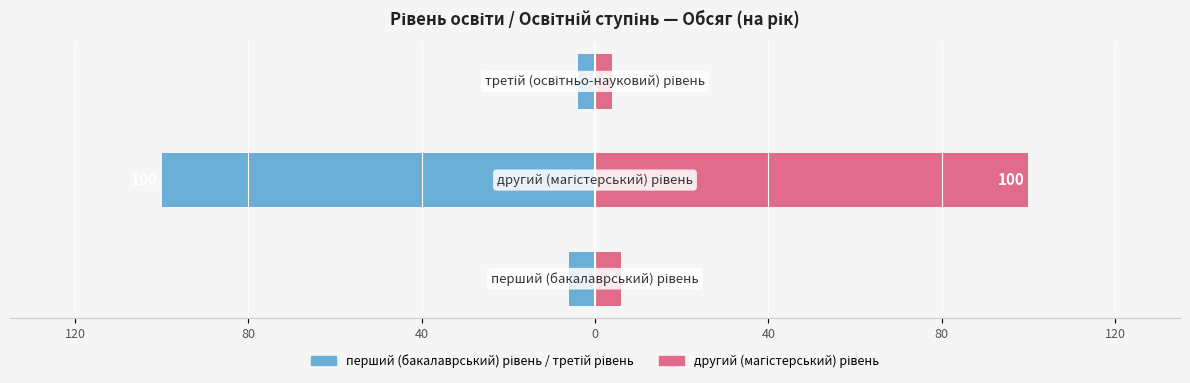

Reading left to right, transcribe all the data shown in this chart.

Обсяг (ліво): -6	-100	-4
Обсяг (право): 6	100	4